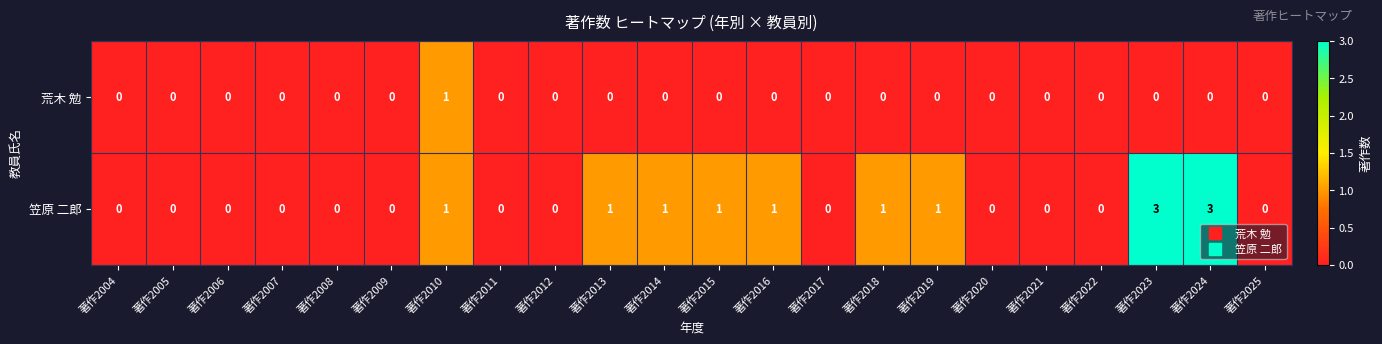

Count the number of categories in the chart.

22